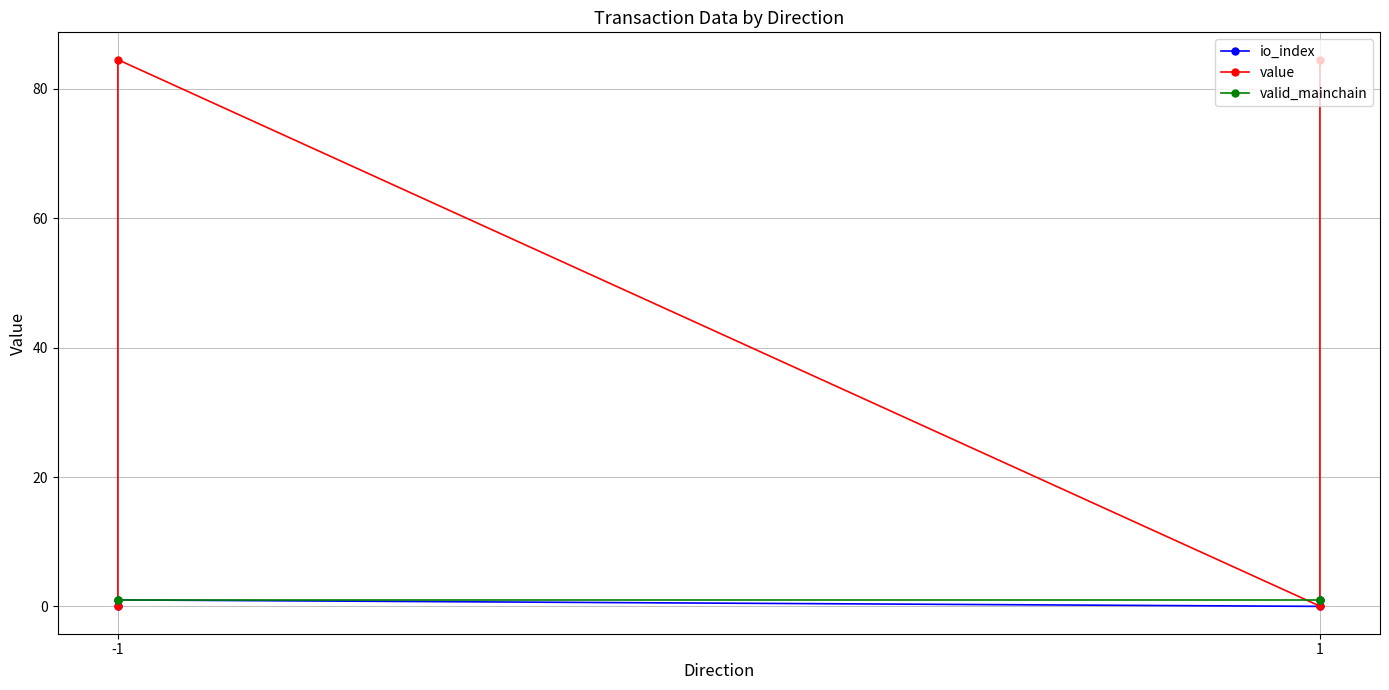

Does the chart have visible grid lines?

Yes